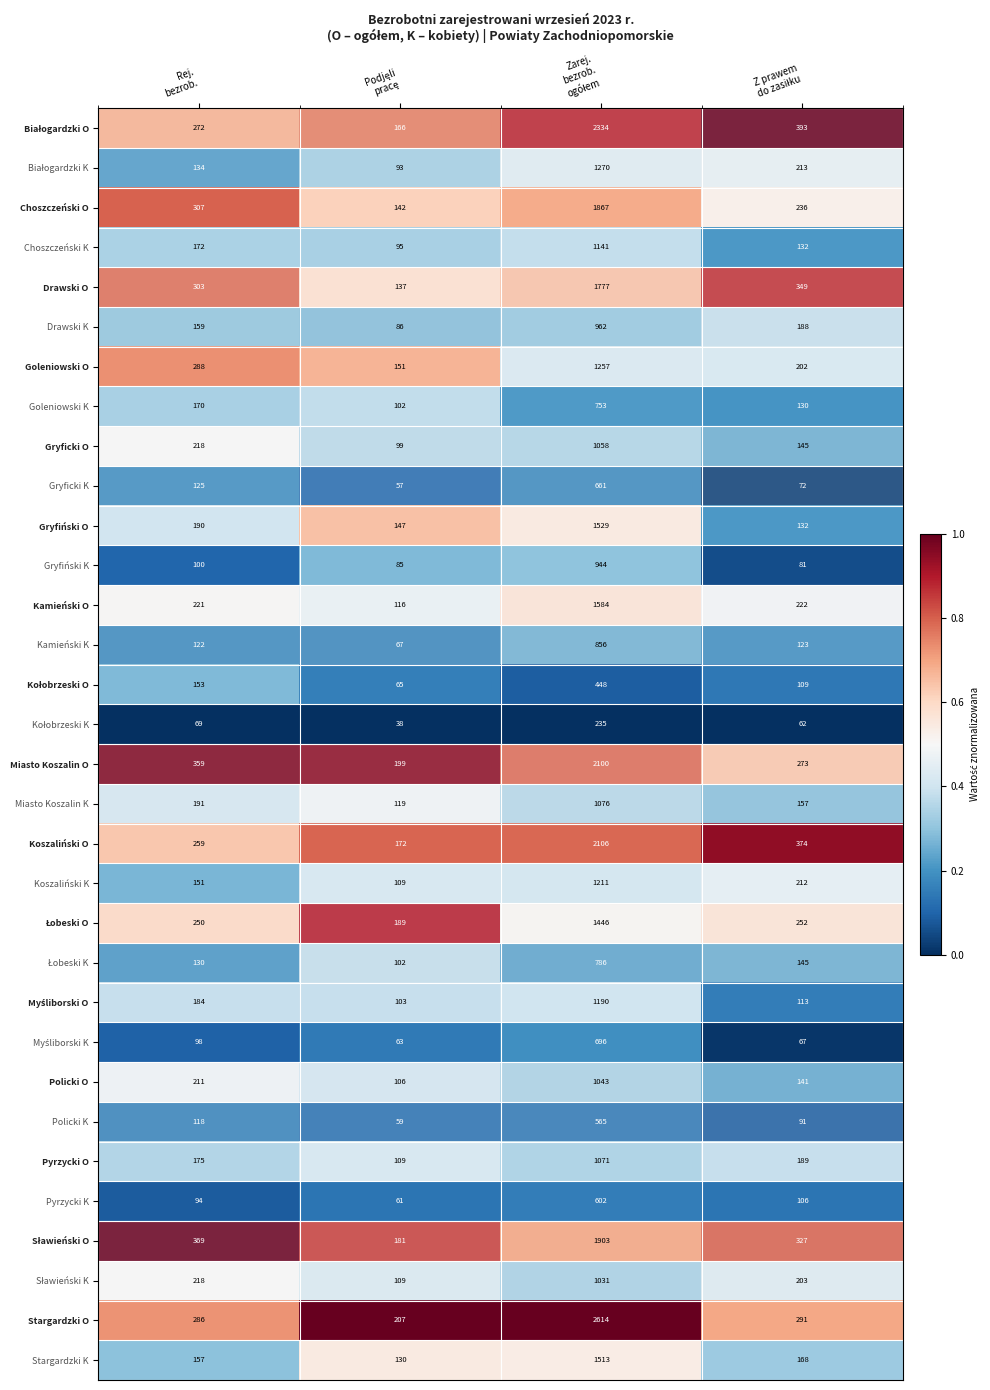

Which series has the widest spread of values?

Stargardzki O